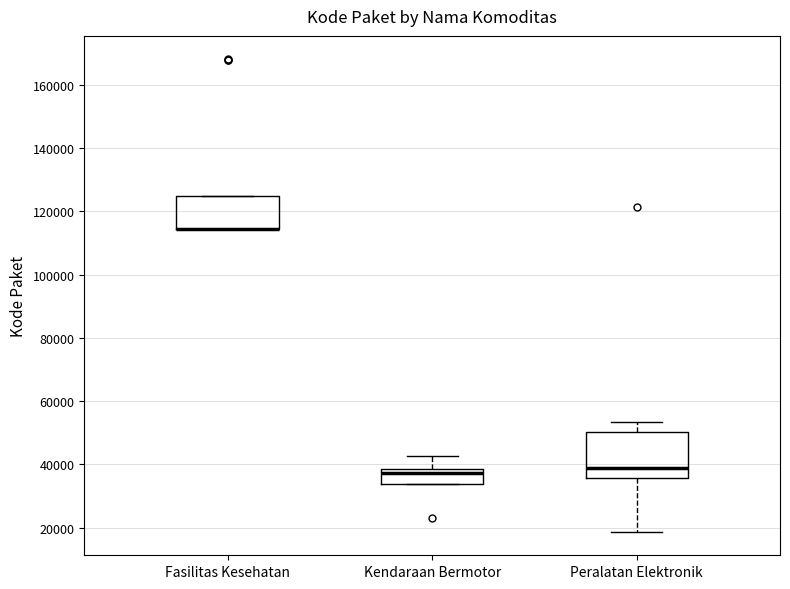

Reading left to right, transcribe this box plot: for each box, give where its median line is, the range the box spans, and where its two whiskers end, as read against the y-axis. The values are not printed on the chart, so give them approximately, as read against the axis.

Fasilitas Kesehatan: median 114000 (drawn on the box's lower edge), box 114000 to 124000, whiskers 114000 to 124000
Kendaraan Bermotor: median 38000 (just below the box's upper edge), box 34000 to 38000, whiskers 34000 to 42000
Peralatan Elektronik: median 38000, box 36000 to 50000, whiskers 18000 to 54000